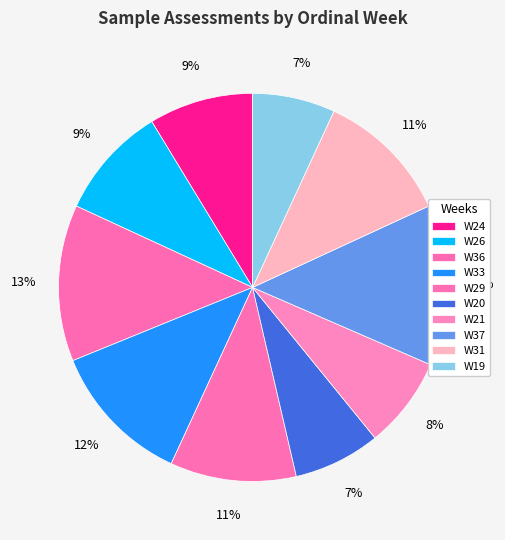

Does W33 represent more than half of the total?

No